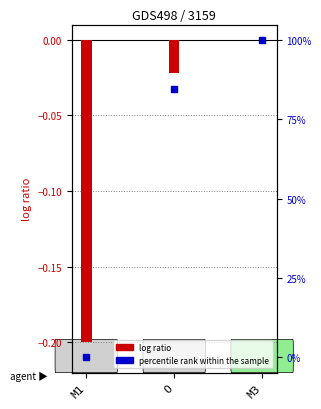

What is the value of the log ratio bar at the 1st from the left?

-0.2